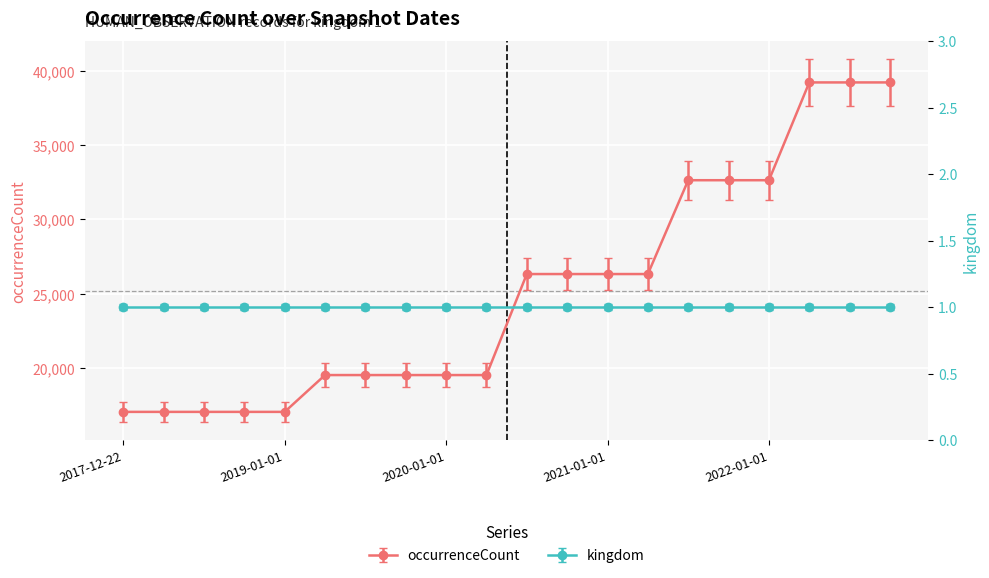

What is the ratio of the value at 2020-07-01 to the value at 2022-01-01?

0.8